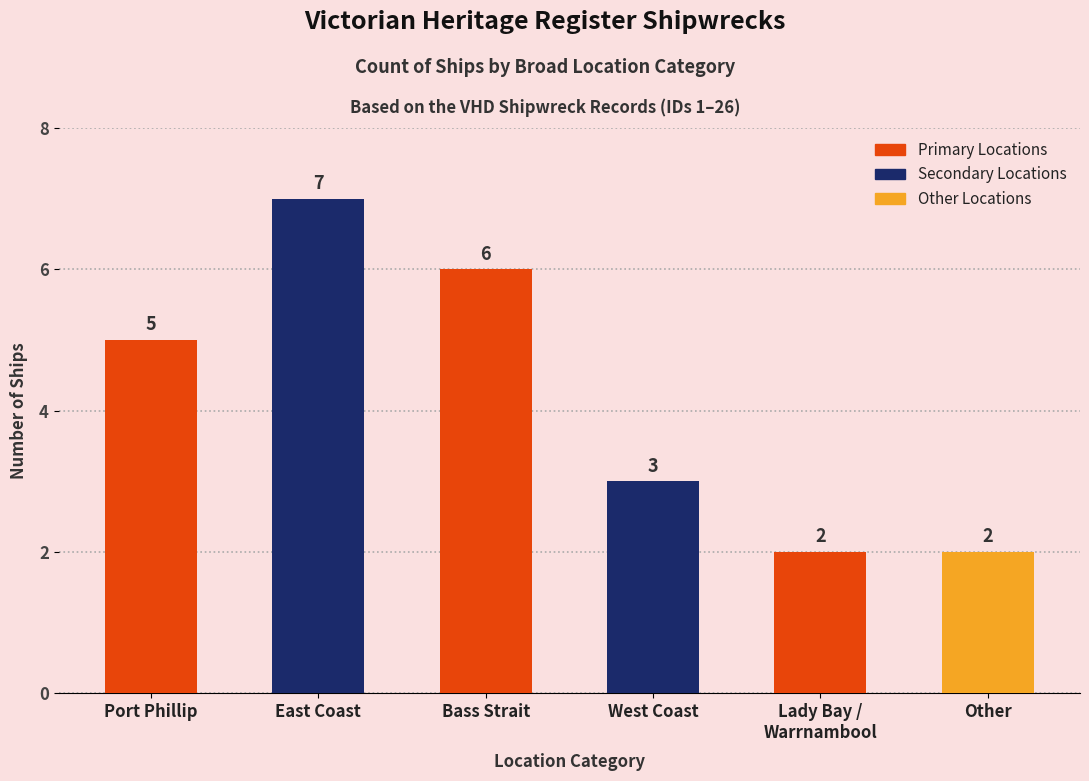

How many categories are shown in the chart?

6